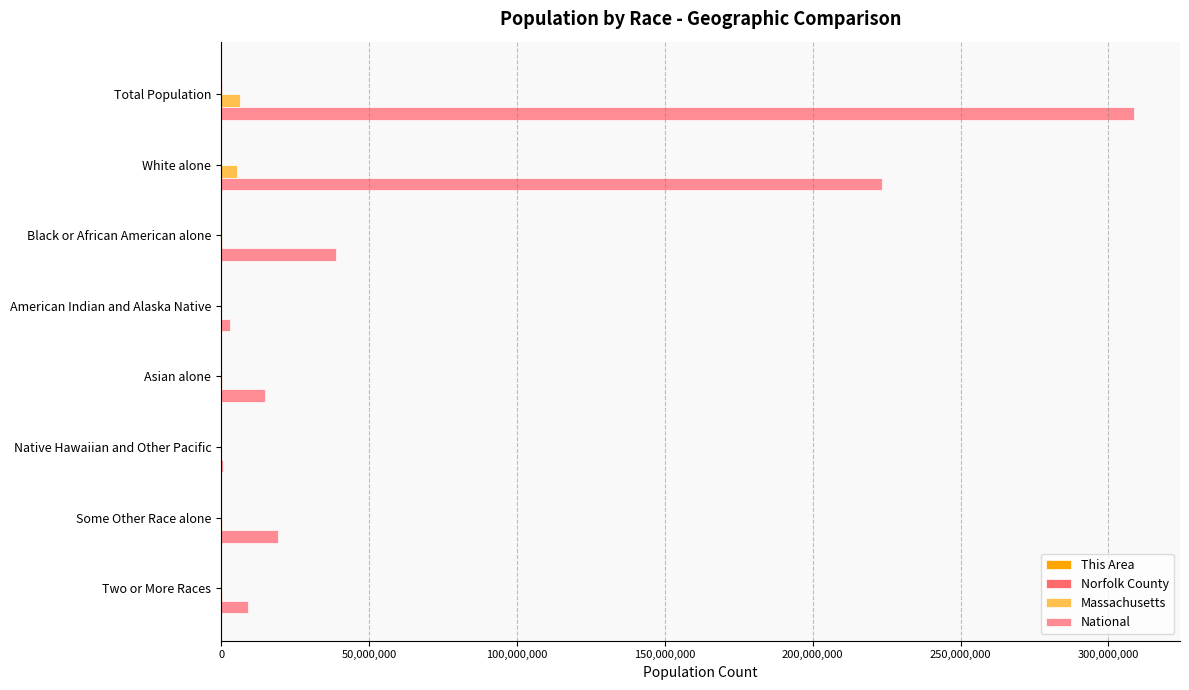

Which series has the largest range (max minus min)?

National